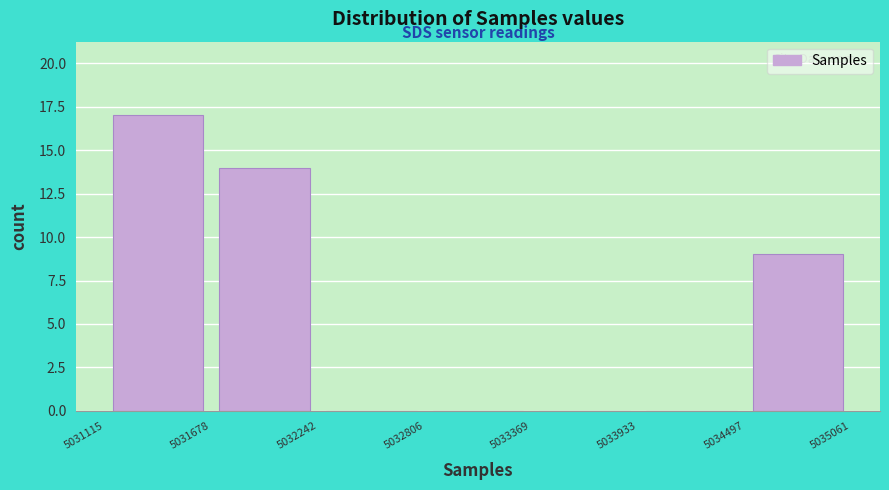

Reading left to right, list every bar in this chart as the range it spans on the x-axis followed by its height. The values are not printed on the chart, so give them approximately, as read against the axis.

5031115 to 5031678: 17
5031678 to 5032242: 14
5032242 to 5032806: 0
5032806 to 5033369: 0
5033369 to 5033933: 0
5033933 to 5034497: 0
5034497 to 5035061: 9